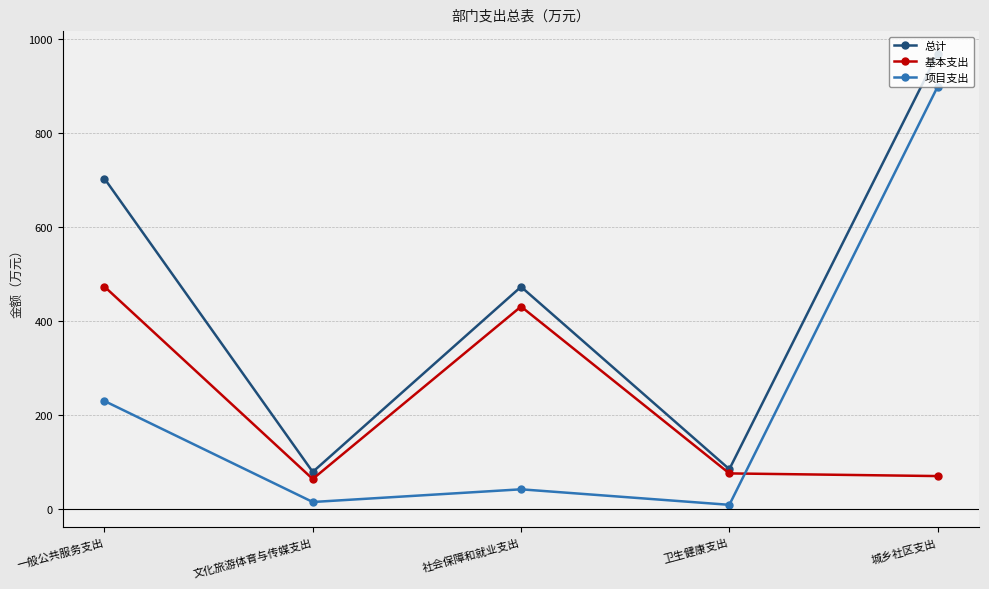

Between which two adjacent categories do 基本支出 and 项目支出 first intersect?

卫生健康支出 and 城乡社区支出